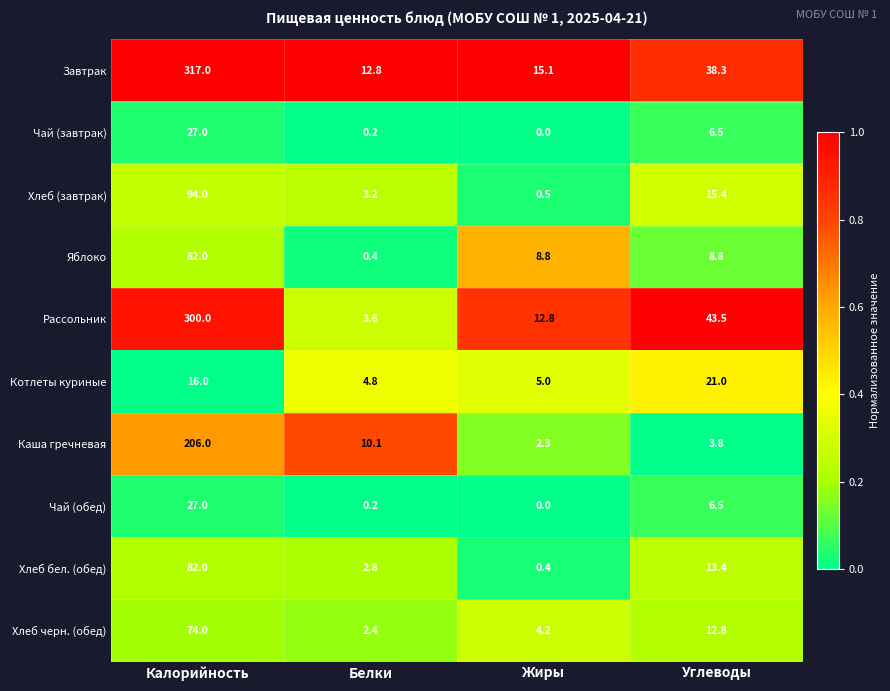

List the labels in order of Каша гречневая value, largest first.

Калорийность, Белки, Углеводы, Жиры